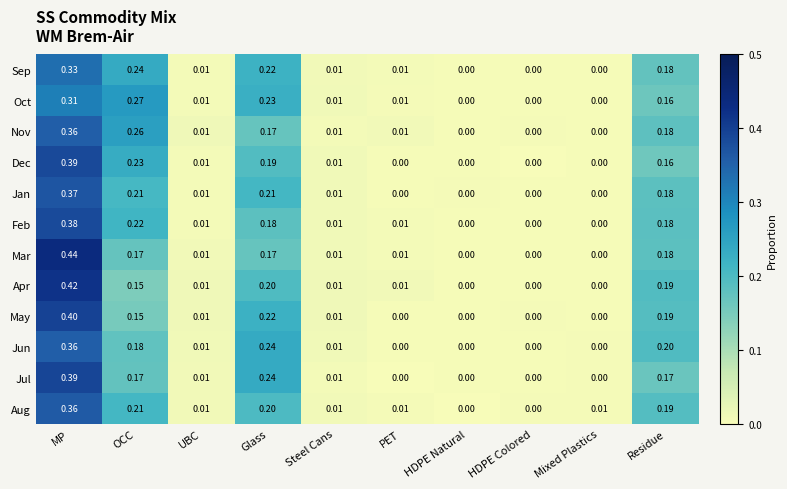

Which series changed the most between OCC and PET?

Oct